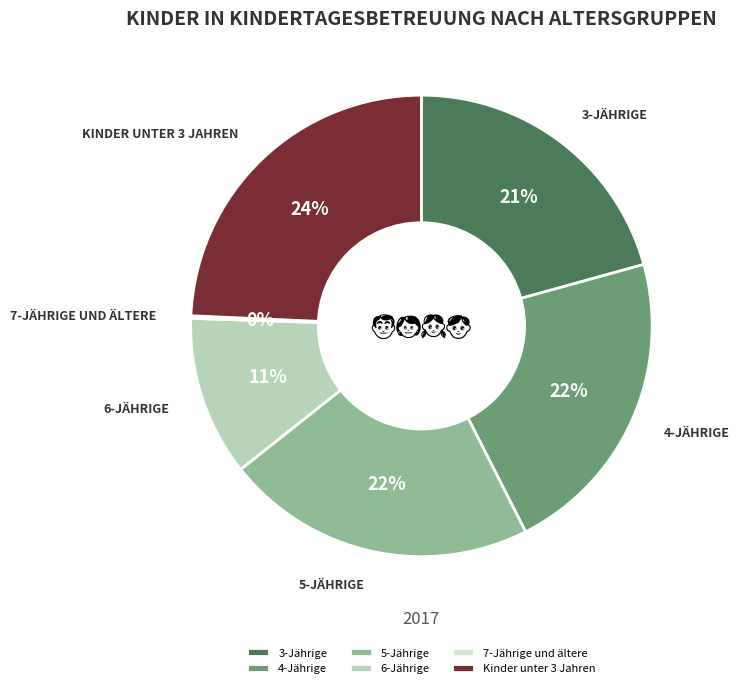

Which slice is the largest?

Kinder unter 3 Jahren